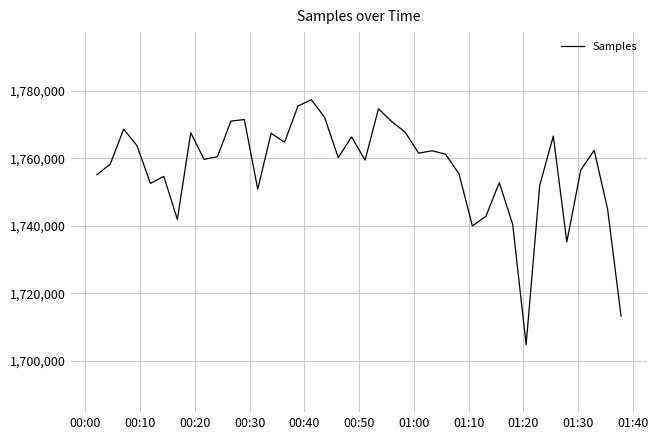

What is the minimum value shown in the chart?

1704826